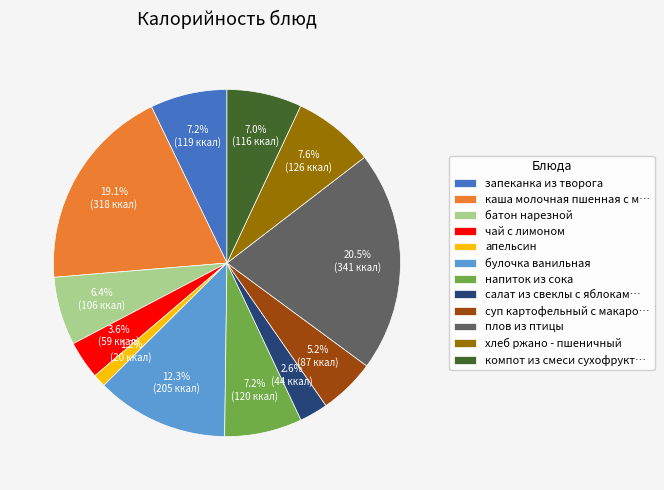

What is the smallest slice in the pie chart?

апельсин